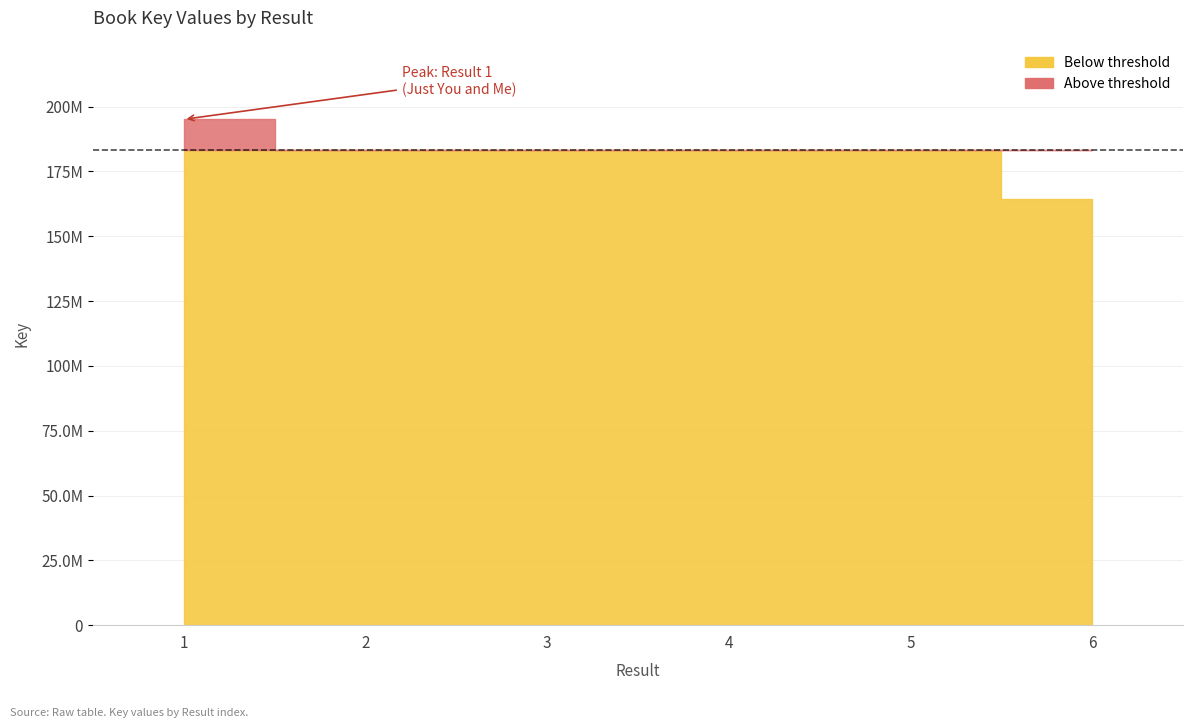

True or false: the data has more than 0 interior local peaks.

True